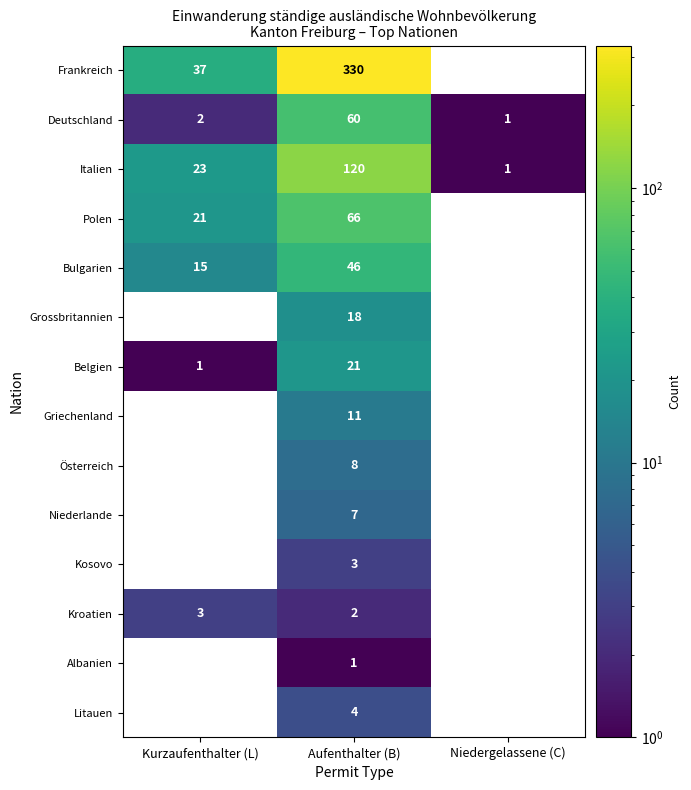

Which series has the widest spread of values?

Frankreich